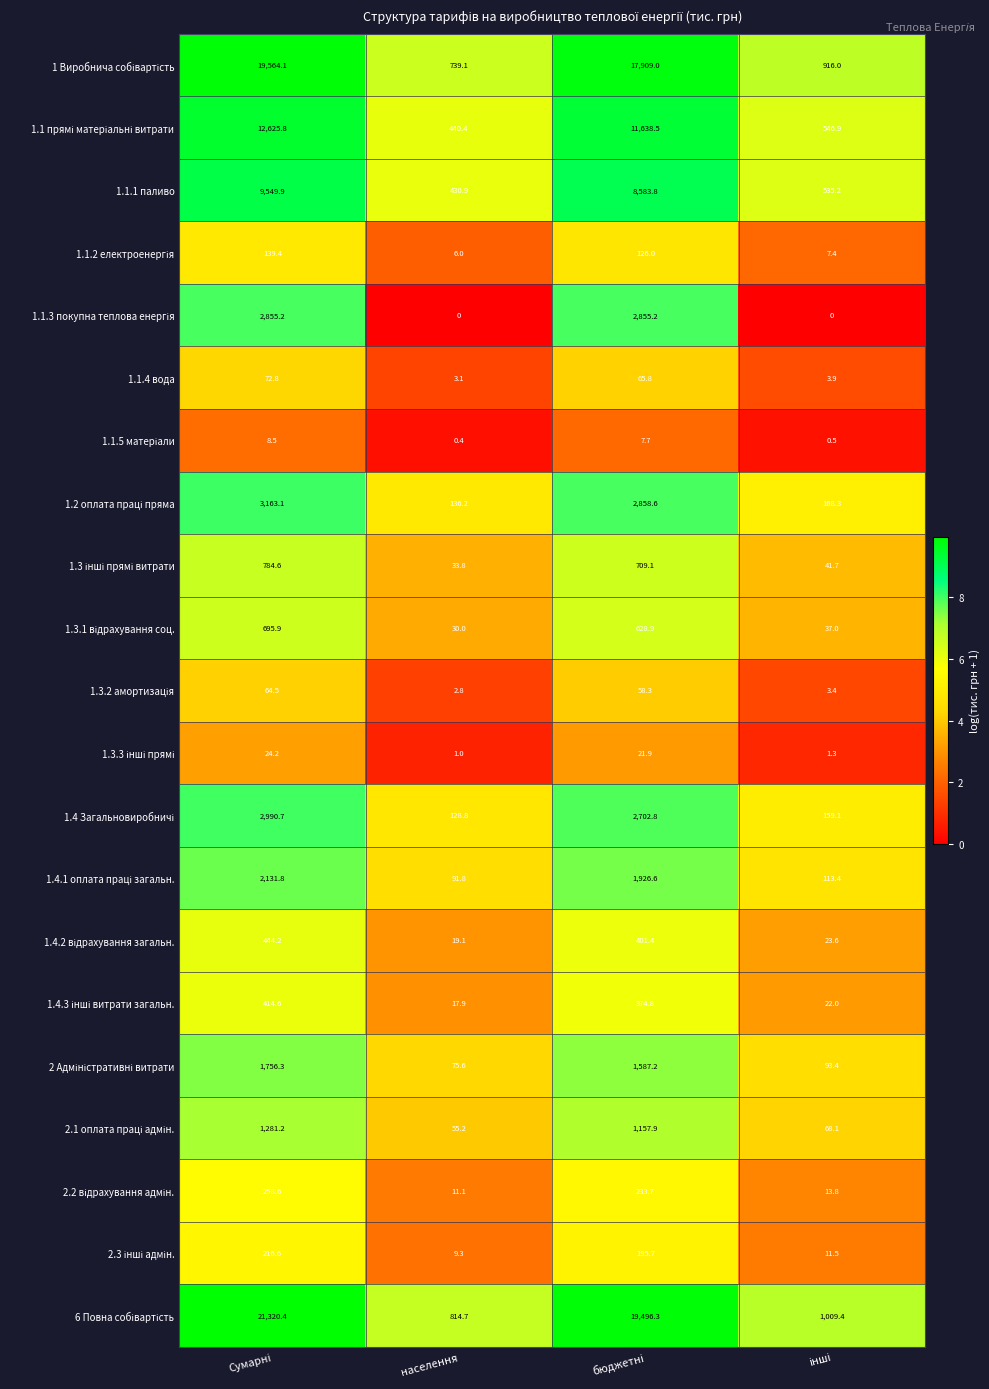

What is the spread (max minus min) of values at населення?

814.7